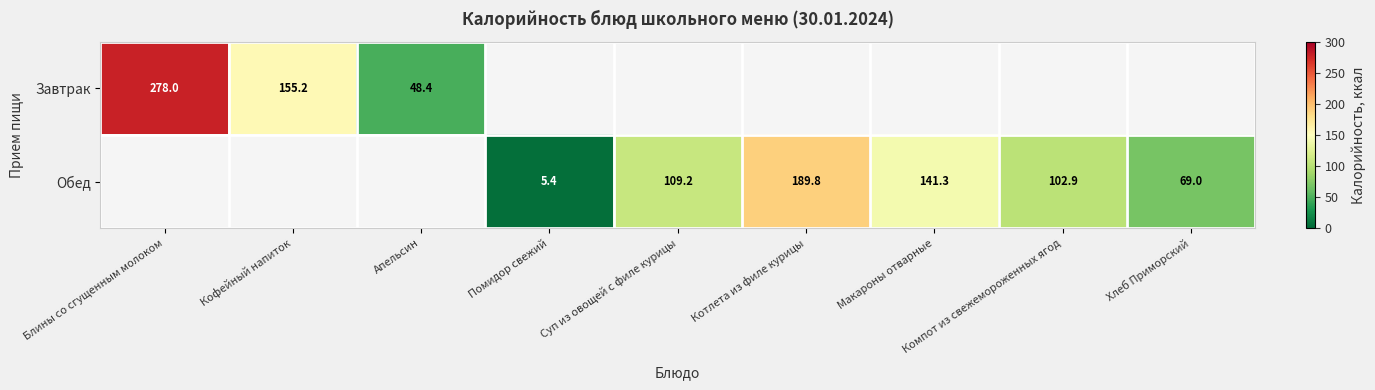

What is the difference between the Обед values at Котлета из филе курицы and Компот из свежемороженных ягод?

86.9